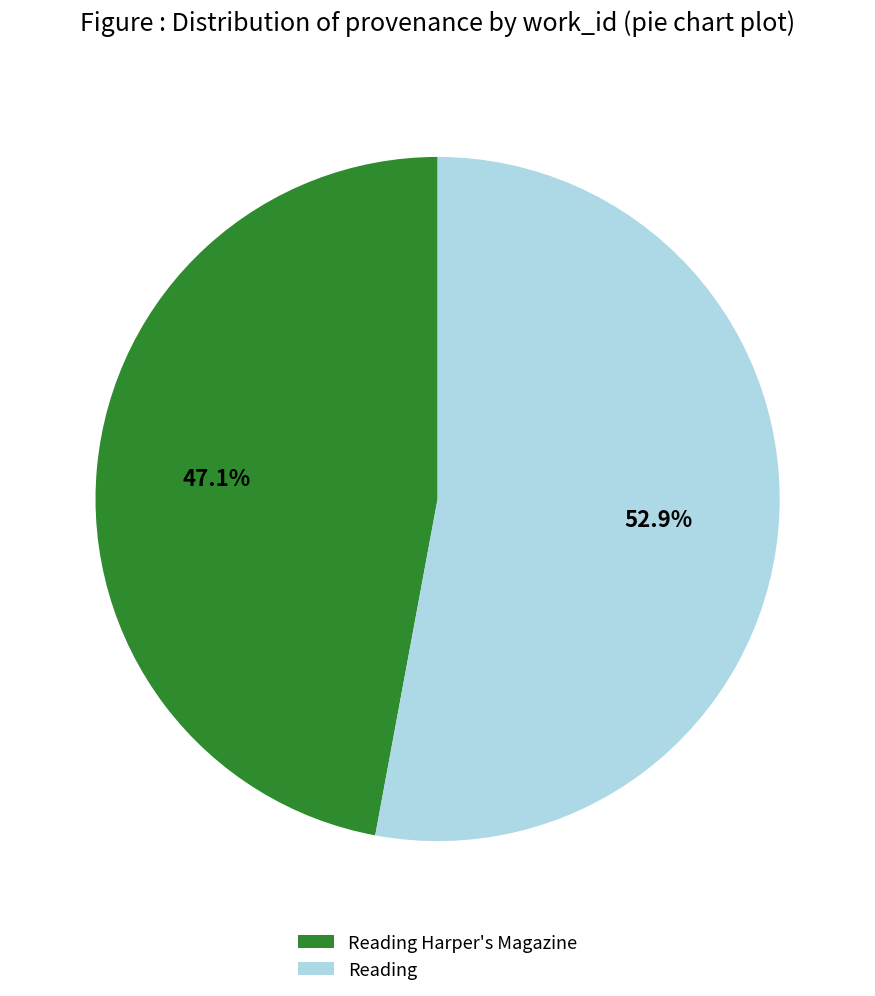

What is the smallest slice in the pie chart?

Reading Harper's Magazine